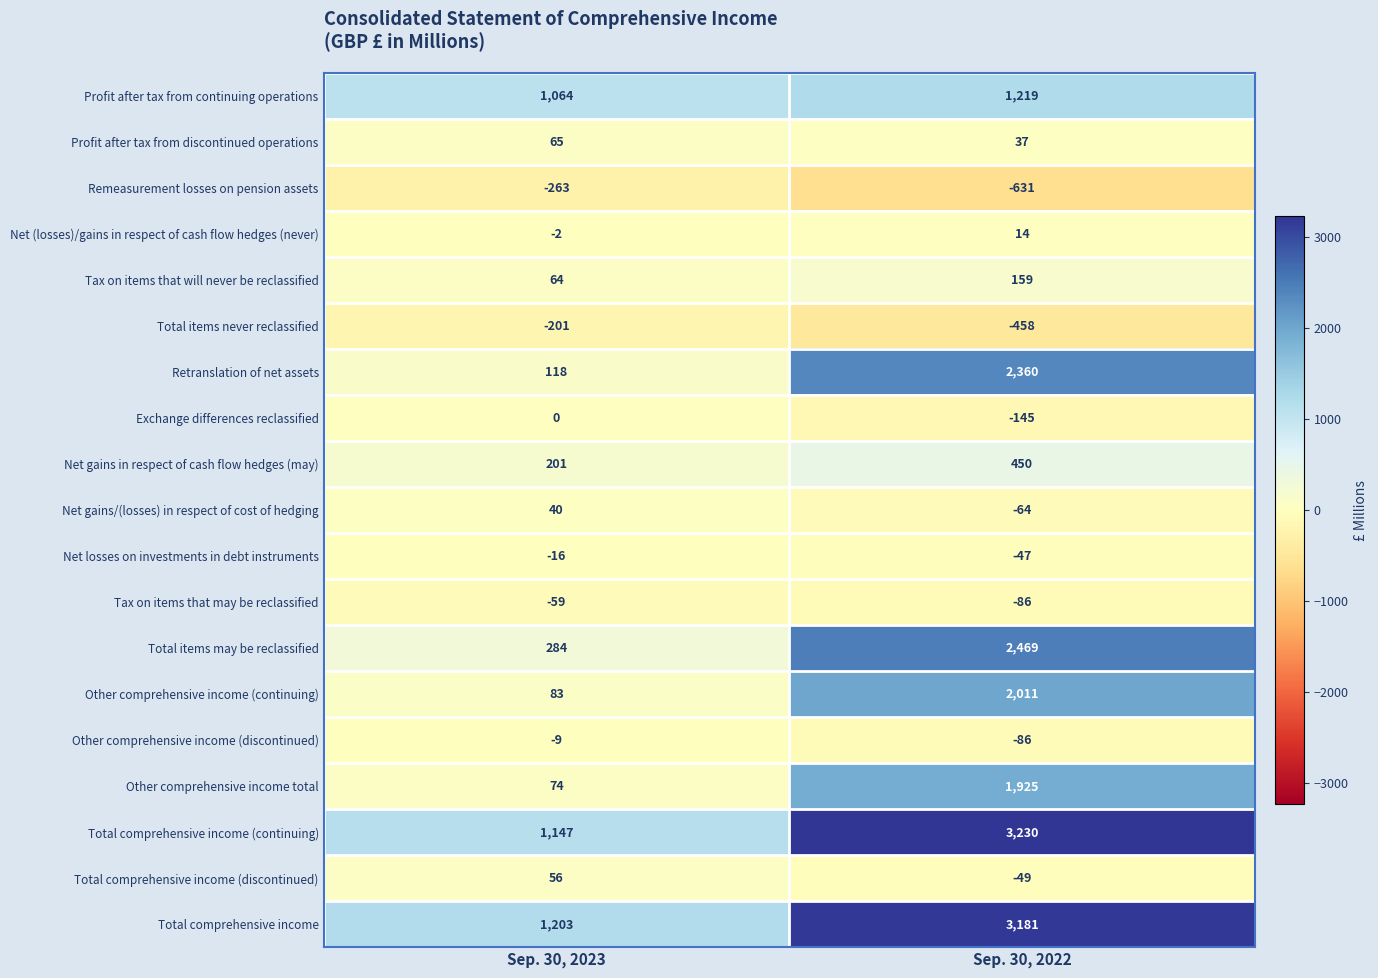

The Remeasurement losses on pension assets series shows -631 at Sep. 30, 2022. True or false?

True